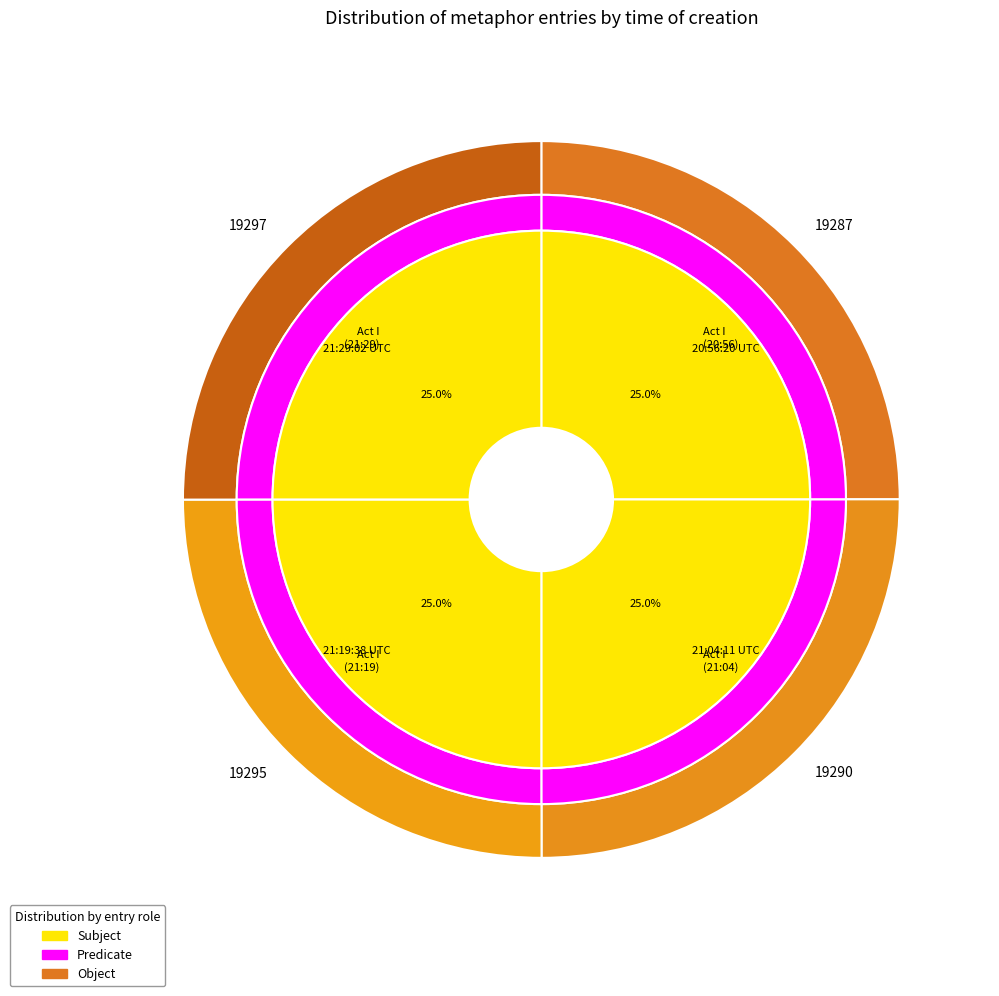

Which series has the largest range (max minus min)?

Predicate